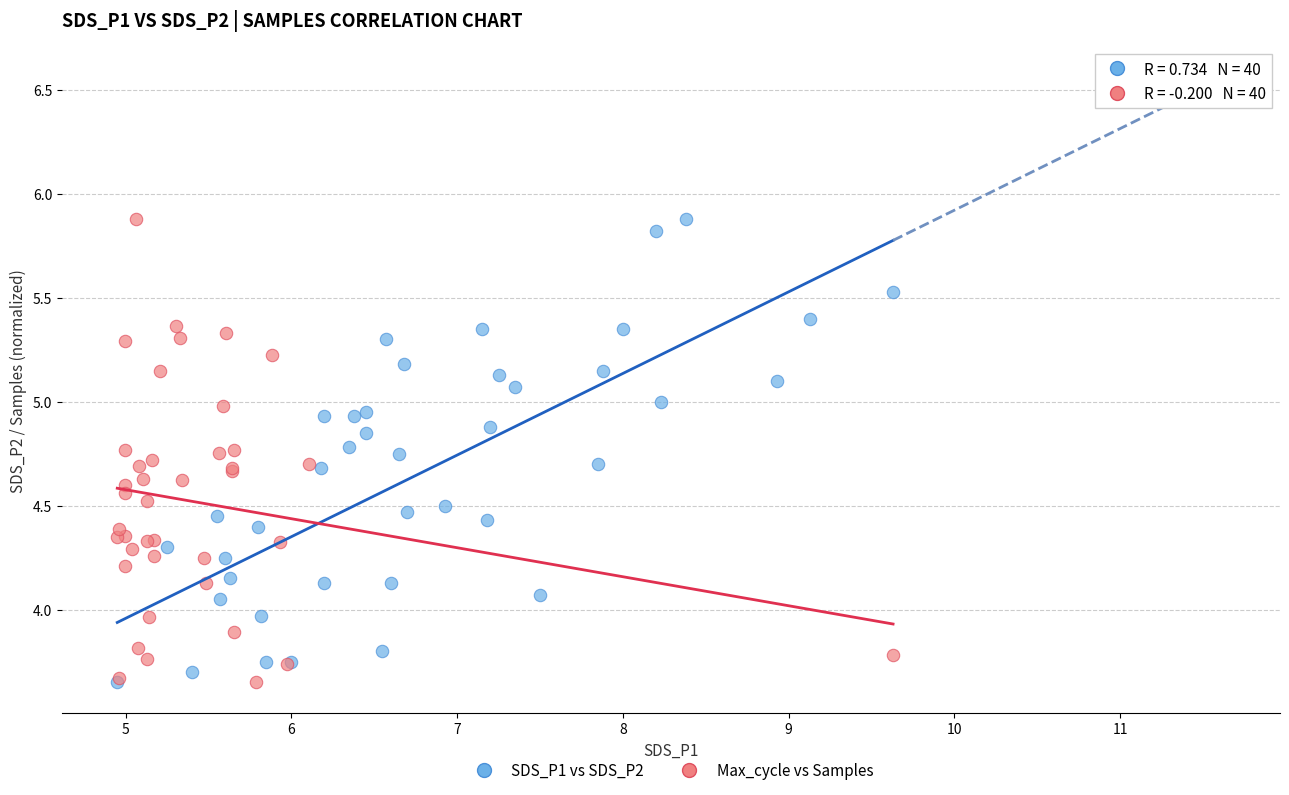

What are all the series names shown in the legend?

SDS_P1 vs SDS_P2, Max_cycle vs Samples